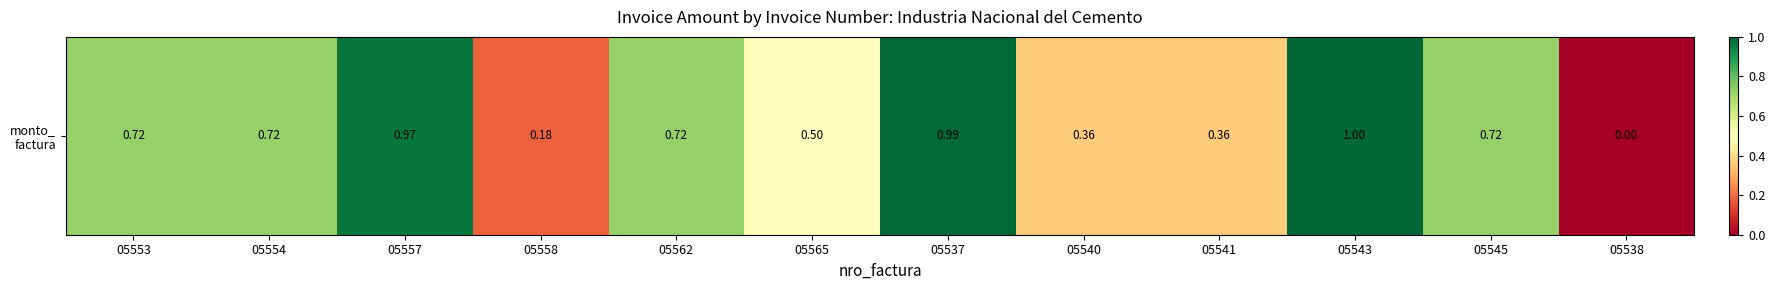

What is the difference between the second highest and minimum values?

1.0